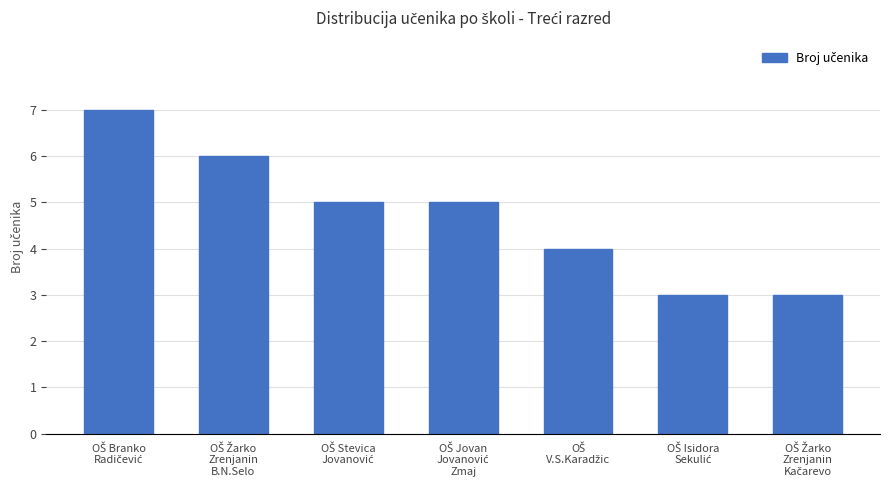

What is the difference between the second highest and minimum values?

3